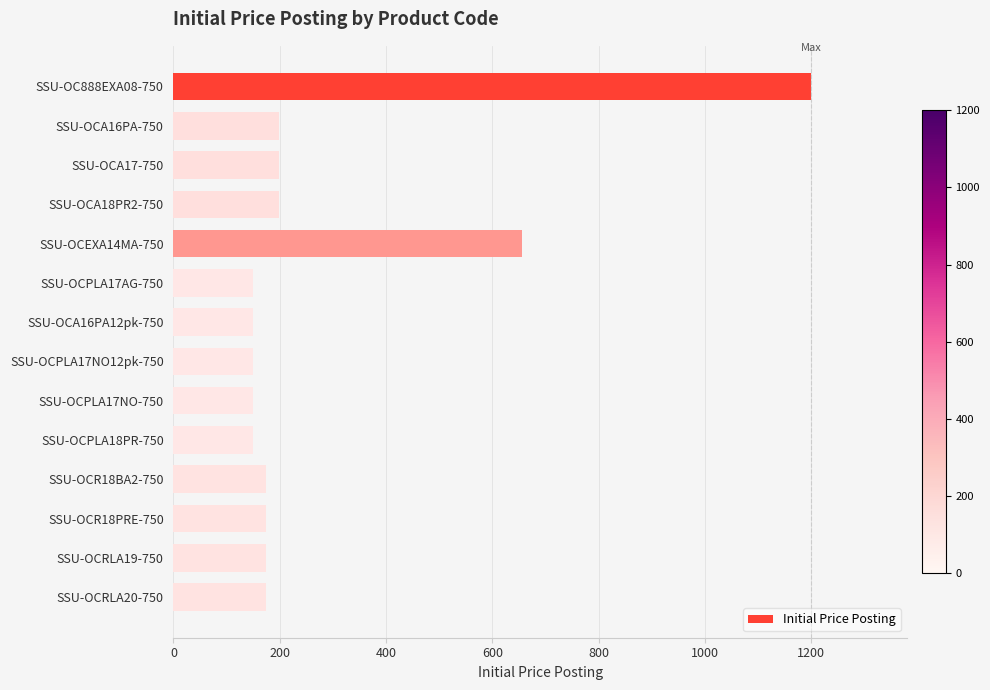

Reading bottom to top, extract all data points from this chart.

175	175	175	175	150	150	150	150	150	655	199	199	199	1200